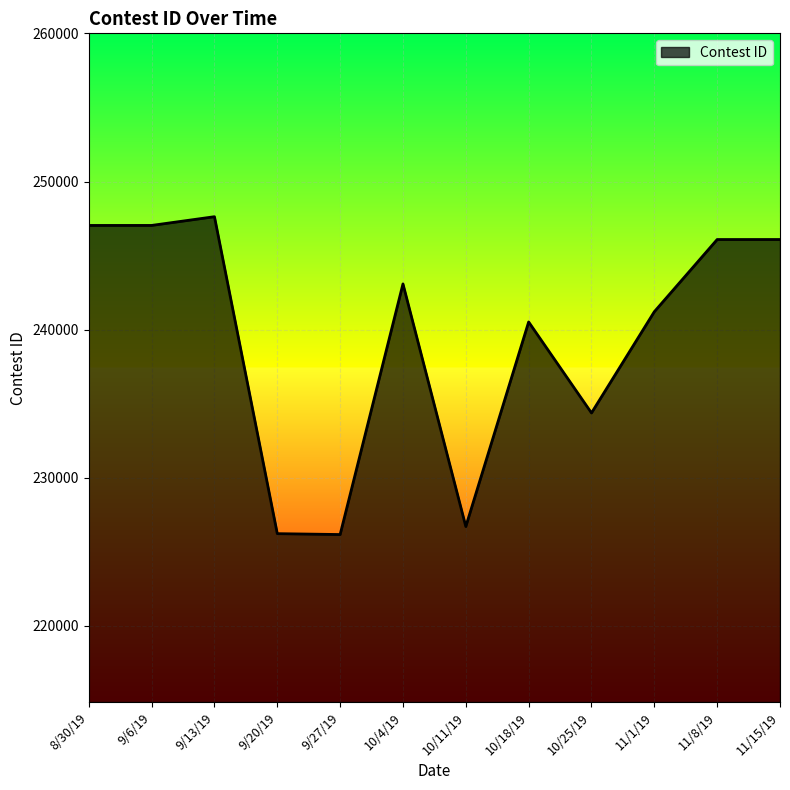

What is the change in value from 8/30/19 to 9/27/19?

-20871